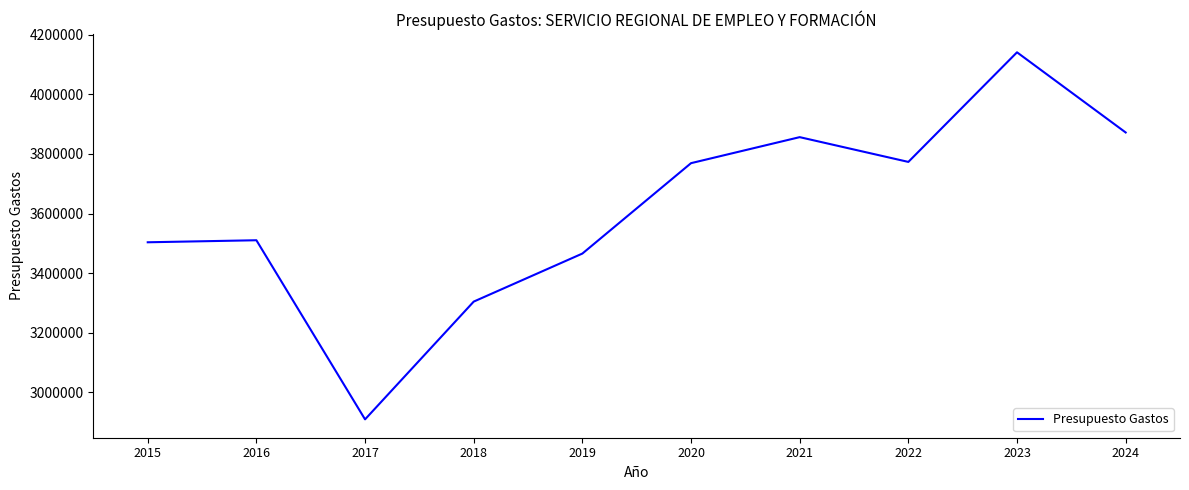

The chart shows a value of 3465896 at 2019. True or false?

True